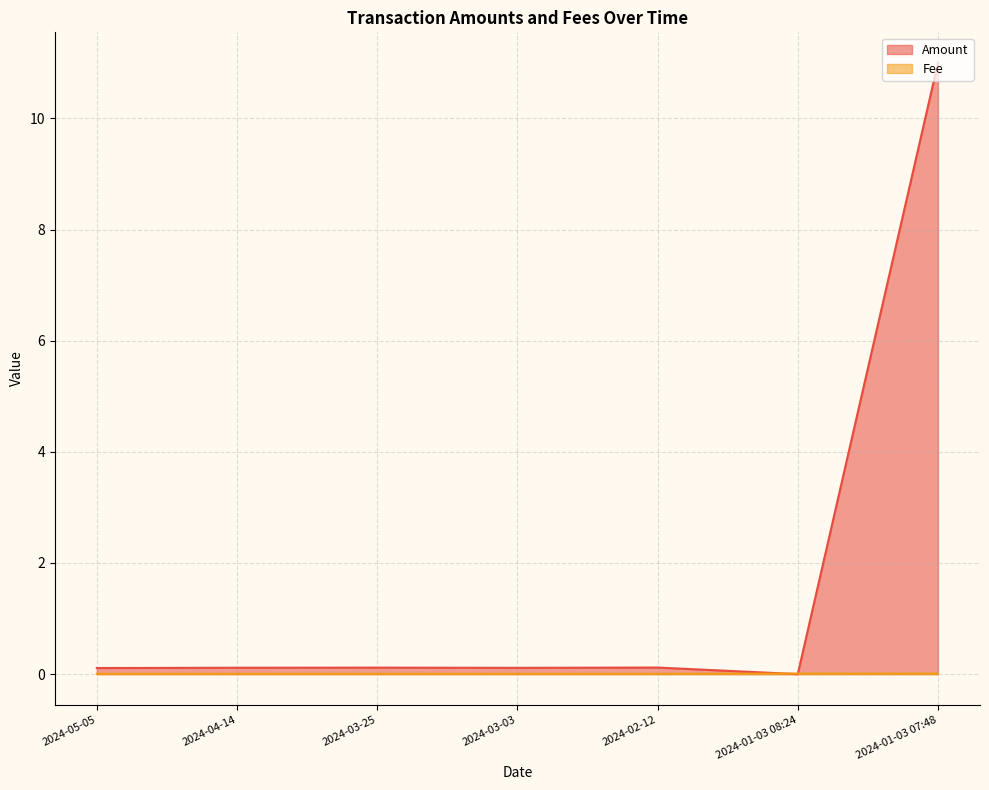

At which category does Amount reach its first local peak?

2024-03-25